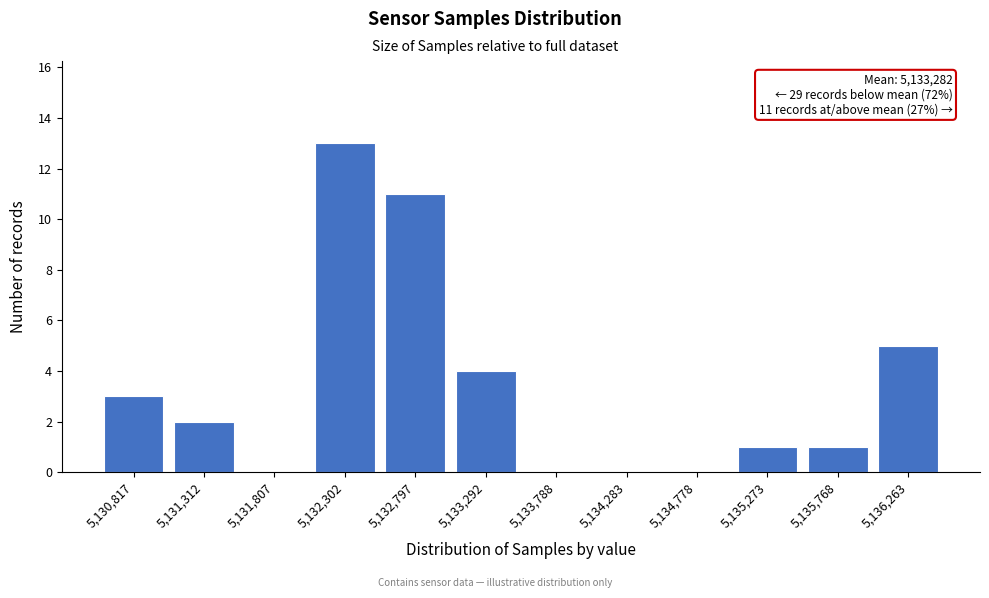

Reading left to right, list all the values displayed in this chart.

5,130,817=3	5,131,312=2	5,131,807=0	5,132,302=13	5,132,797=11	5,133,292=4	5,133,788=0	5,134,283=0	5,134,778=0	5,135,273=1	5,135,768=1	5,136,263=5